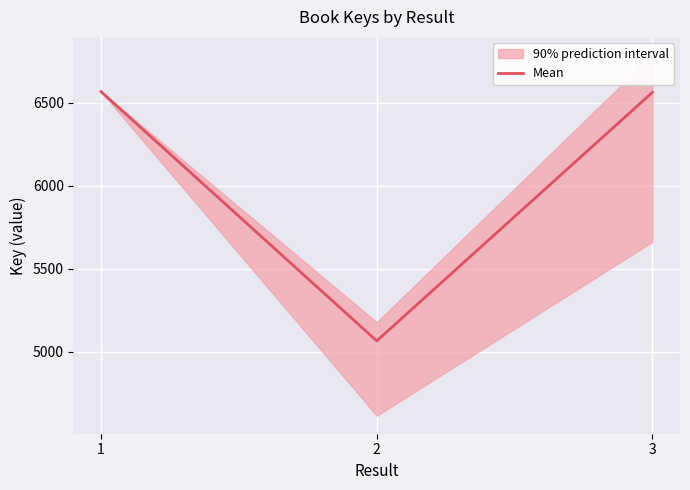

What is the lowest value of the Mean series?

5064